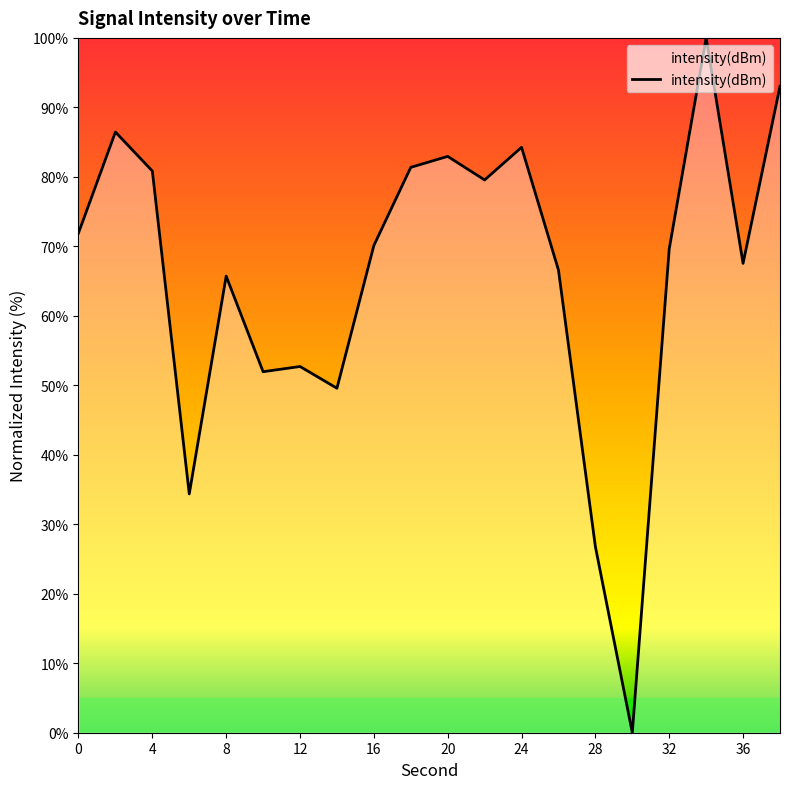

What is the greatest value displayed?

100.0